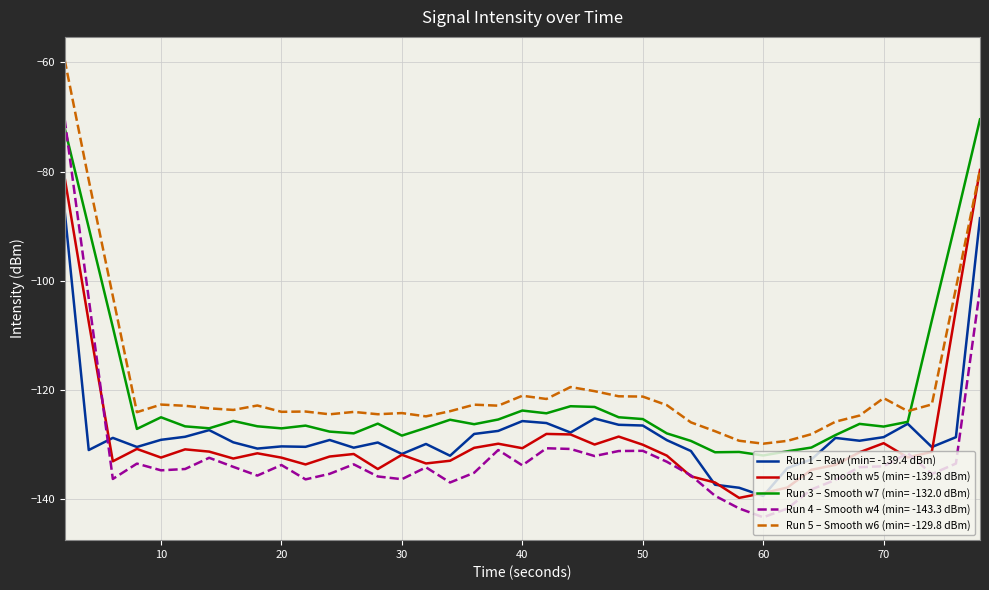

True or false: Run 3 – Smooth w7 (min= -132.0 dBm) and Run 2 – Smooth w5 (min= -139.8 dBm) cross at least once.

False